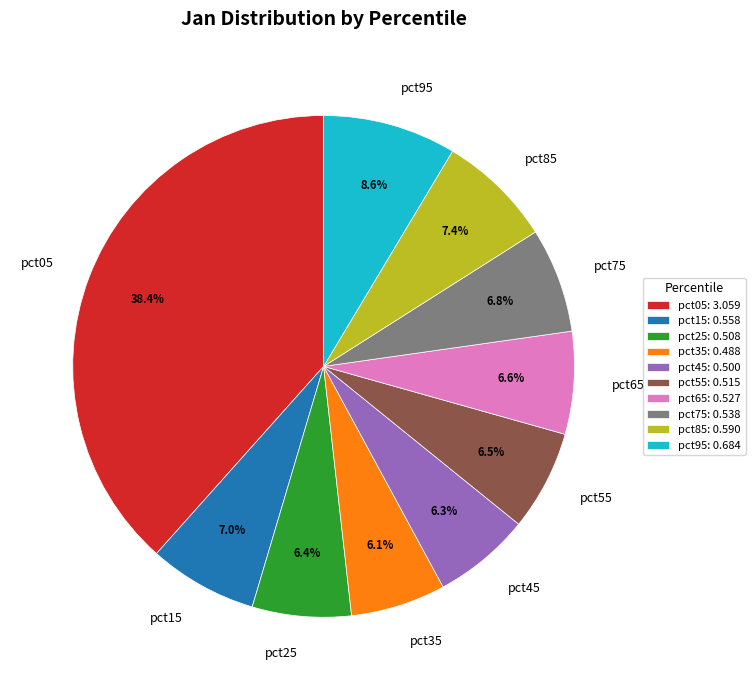

Is it true that pct55 is 19% of the pie?

False